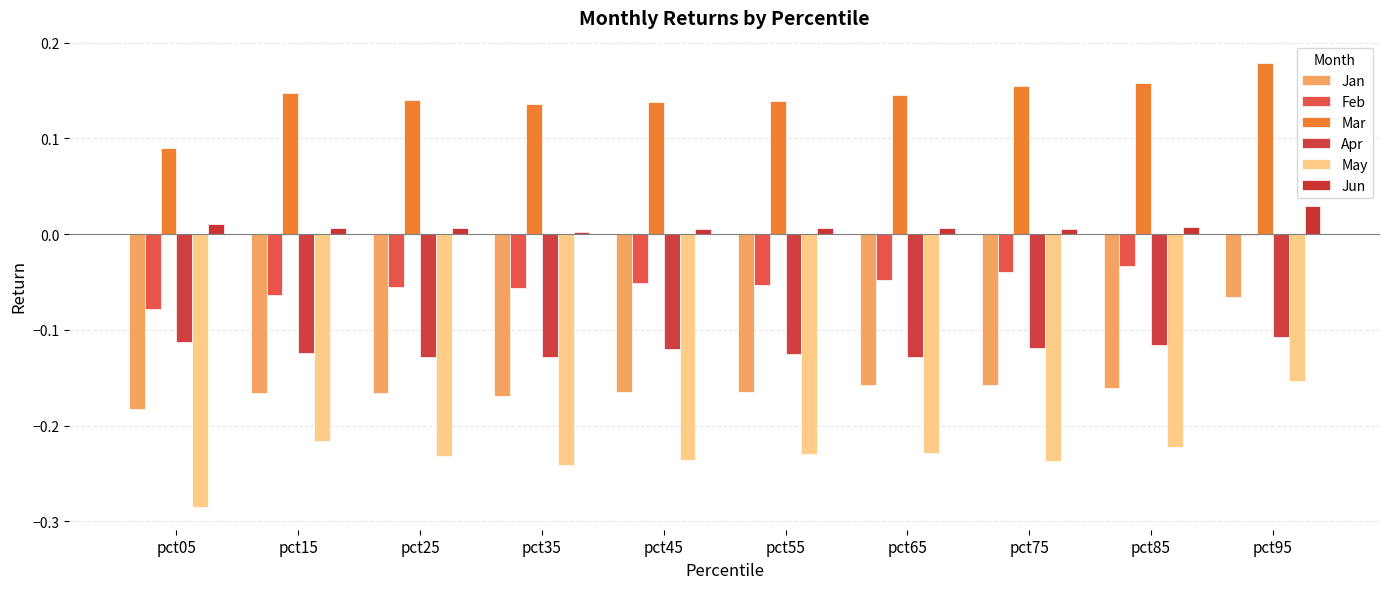

What are all the series names shown in the legend?

Jan, Feb, Mar, Apr, May, Jun